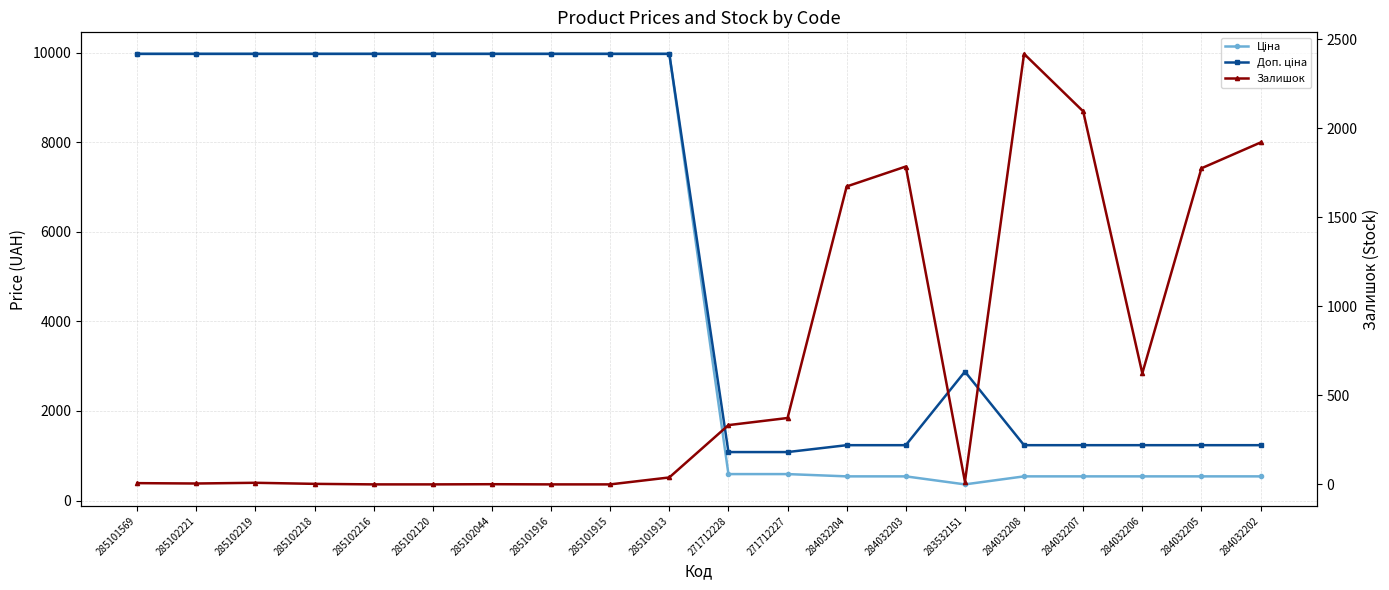

How many series are shown in this chart?

3